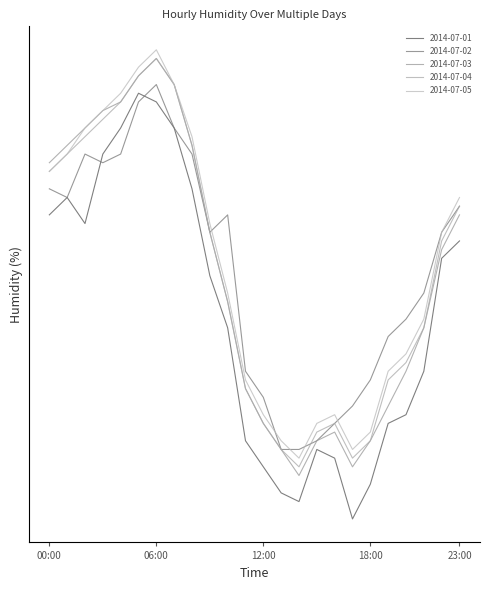

Which series has the largest total across all categories?

2014-07-05